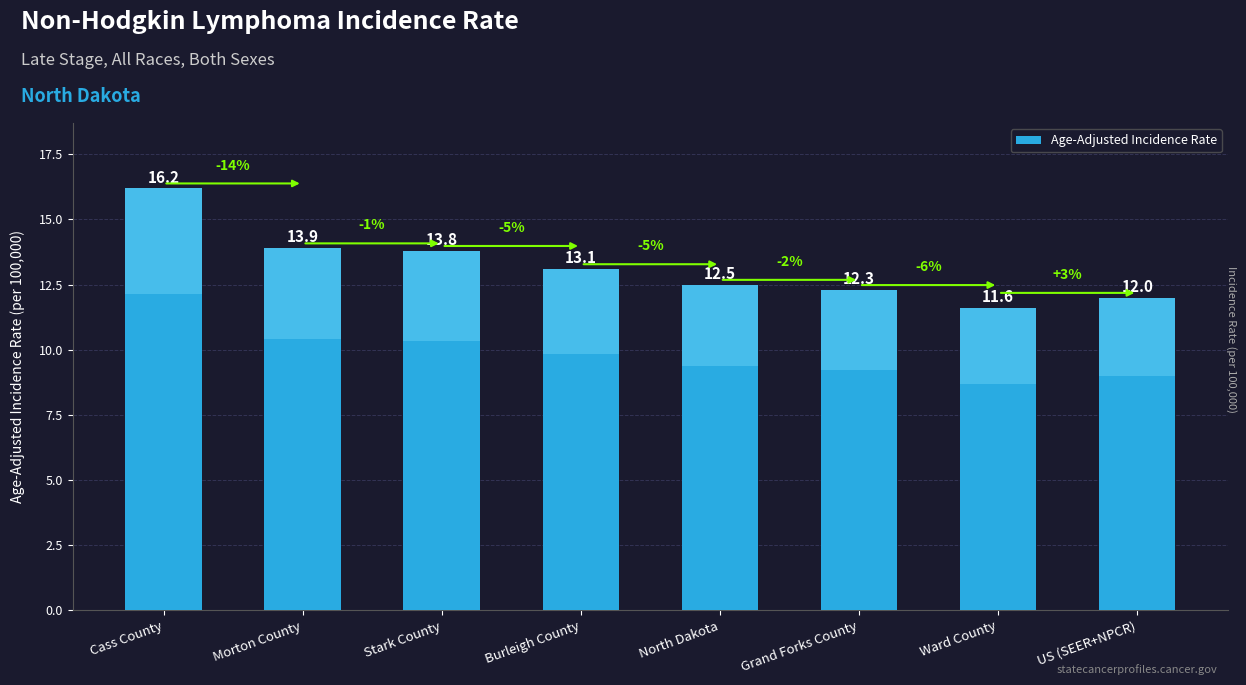

Reading left to right, transcribe all the data shown in this chart.

Cass County=16.2	Morton County=13.9	Stark County=13.8	Burleigh County=13.1	North Dakota=12.5	Grand Forks County=12.3	Ward County=11.6	US (SEER+NPCR)=12.0